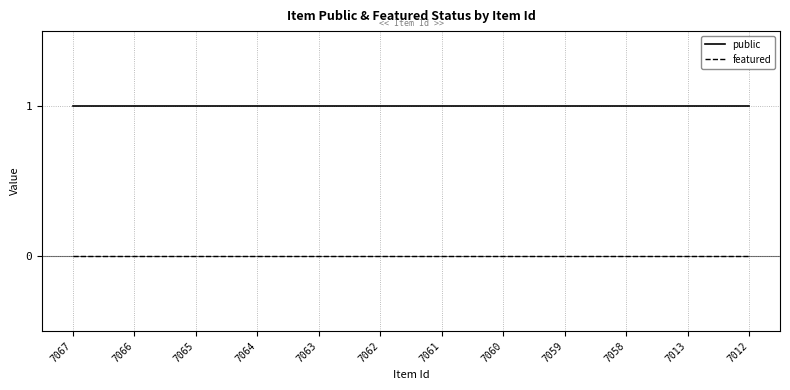

Reading left to right, list all the values displayed in this chart.

public: 1	1	1	1	1	1	1	1	1	1	1	1
featured: 0	0	0	0	0	0	0	0	0	0	0	0